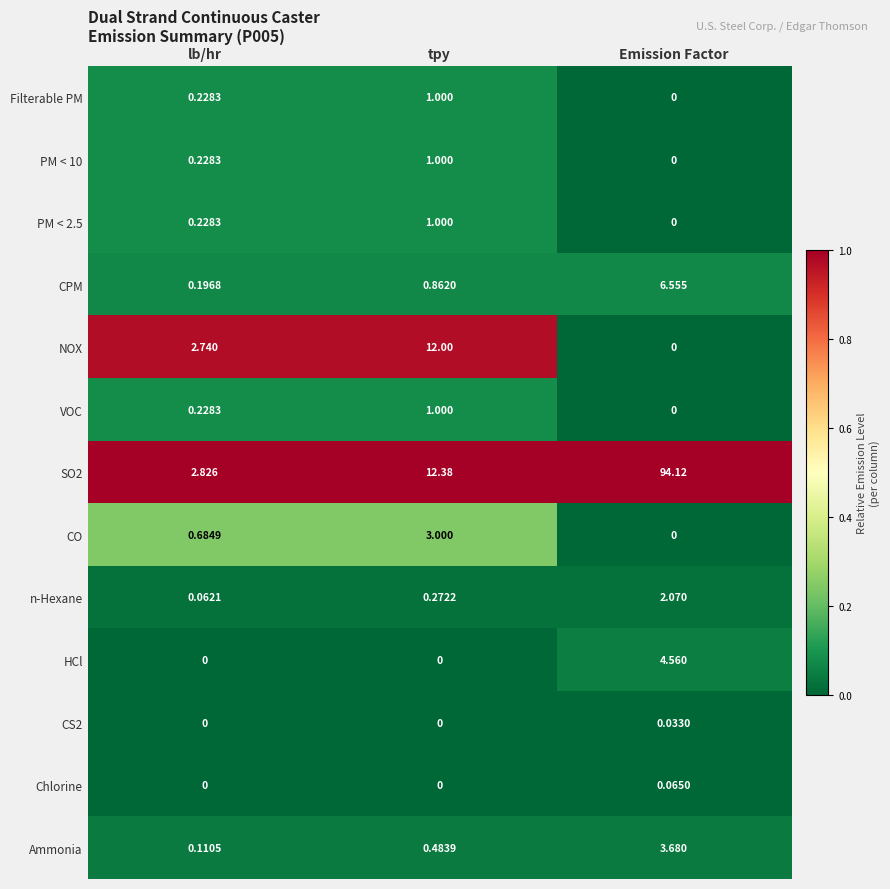

Count the number of data series in this chart.

13